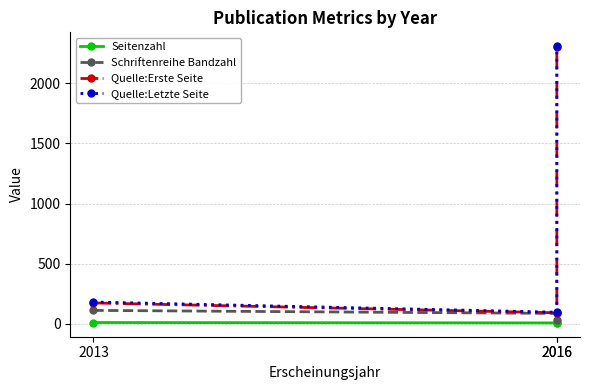

What is the difference between the highest and lowest values at 2016?

89